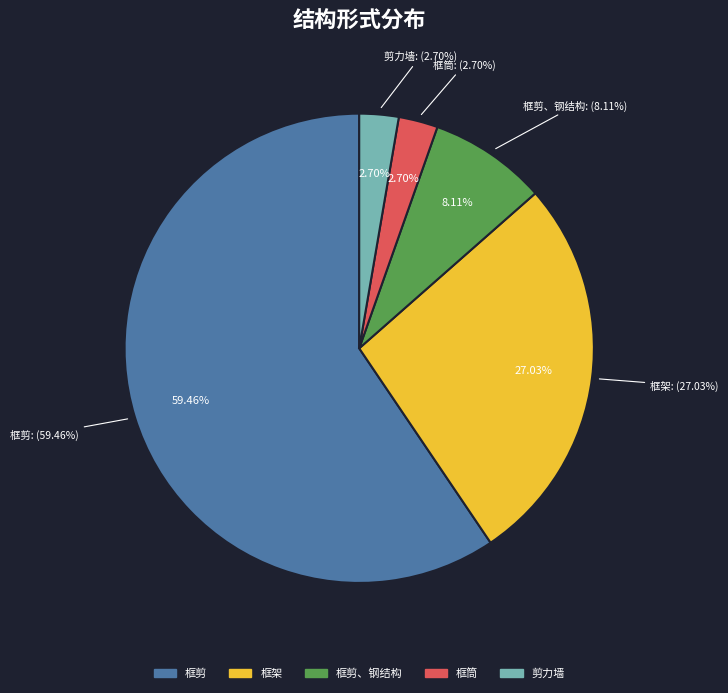

The 框筒 slice represents 14% of the pie. True or false?

False